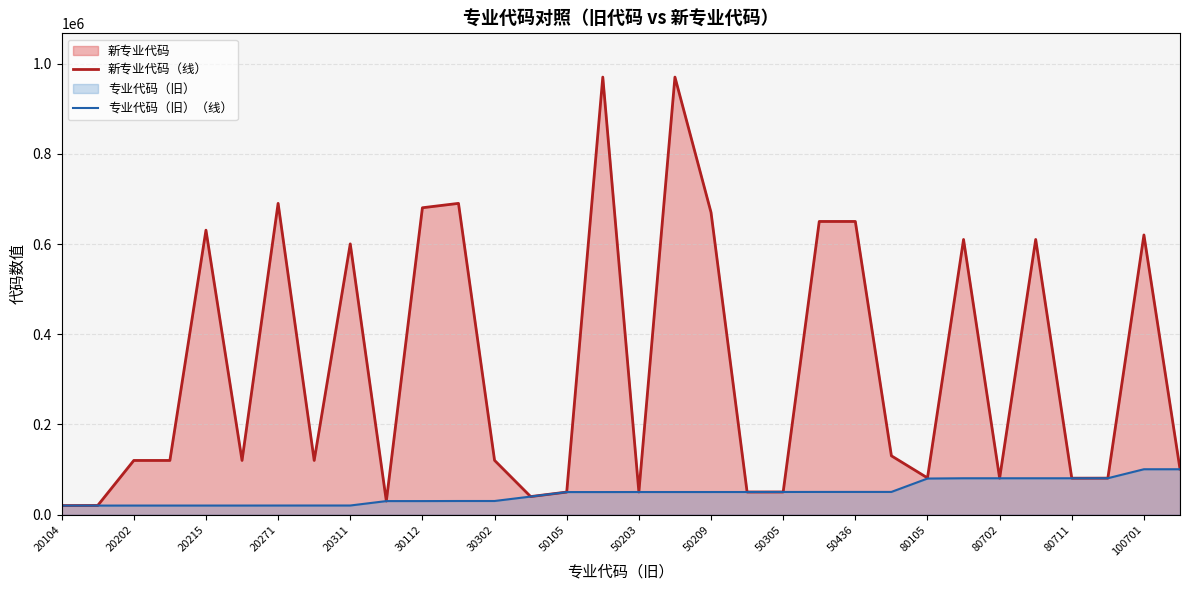

Rank the series by their average value, from lowest to highest.

专业代码（旧）（线）, 新专业代码（线）